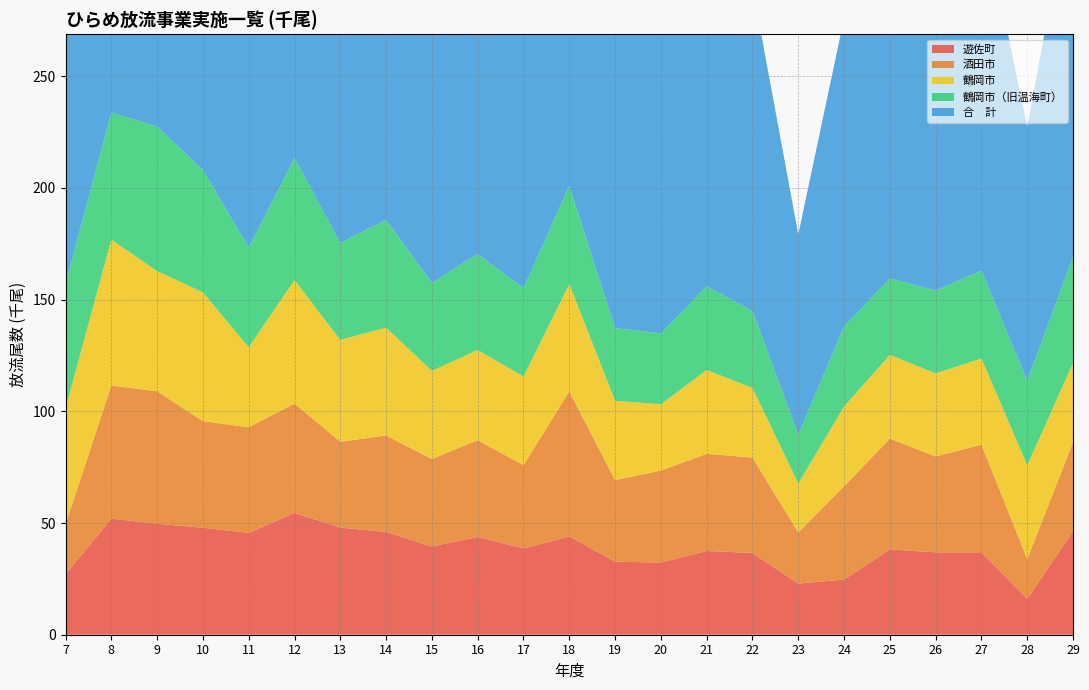

Reading left to right, extract all data points from this chart.

遊佐町: 27.0	52.0	49.7	47.9	45.6	54.5	48.0	46.0	39.5	43.8	38.6	44.0	32.7	32.3	37.5	36.6	22.9	24.7	38.2	36.9	36.9	16.0	46.4
酒田市: 22.4	59.6	59.3	47.7	47.3	49.0	38.4	43.2	39.2	43.3	37.3	65.0	36.5	41.2	43.5	42.7	22.9	41.7	49.6	42.9	48.2	17.9	39.8
鶴岡市: 52.0	65.3	53.8	57.7	35.8	55.3	45.6	48.3	39.4	40.4	39.7	48.0	35.5	29.7	37.5	31.2	21.9	35.8	37.5	37.2	38.6	41.9	35.5
鶴岡市（旧温海町）: 55.6	56.9	64.7	54.8	44.6	54.6	43.4	48.3	39.4	43.0	39.6	44.0	32.6	31.7	37.5	34.5	21.9	35.8	34.2	37.1	39.3	37.9	47.5
合　計: 157.0	233.8	227.5	208.1	173.3	213.4	175.4	185.8	157.5	170.5	155.2	201.0	137.3	134.9	156.0	145.0	89.6	138.0	159.5	154.1	163.0	113.7	169.2